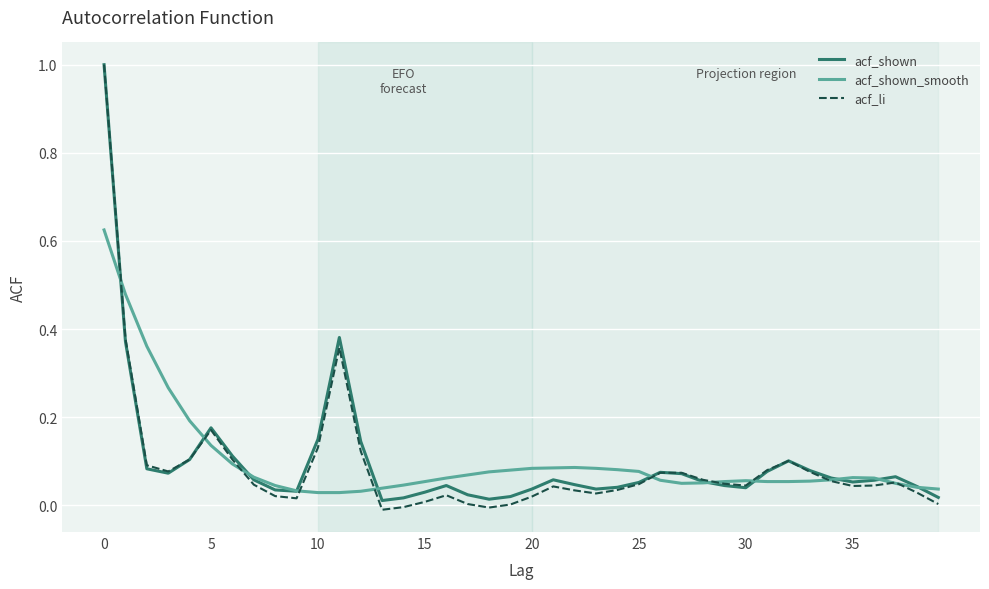

What is the greatest value displayed?

1.0